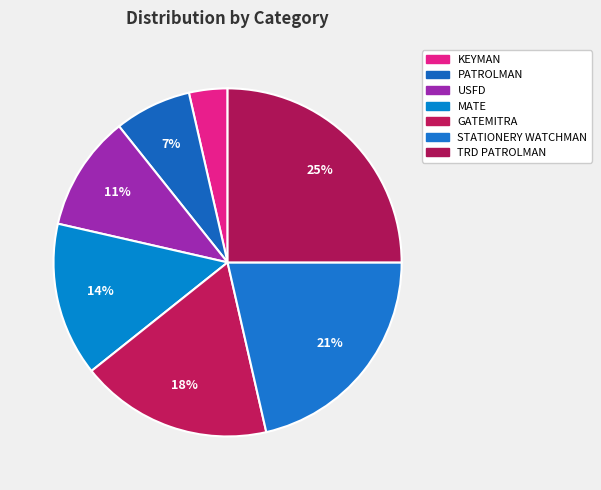

How many slices are in this pie chart?

7